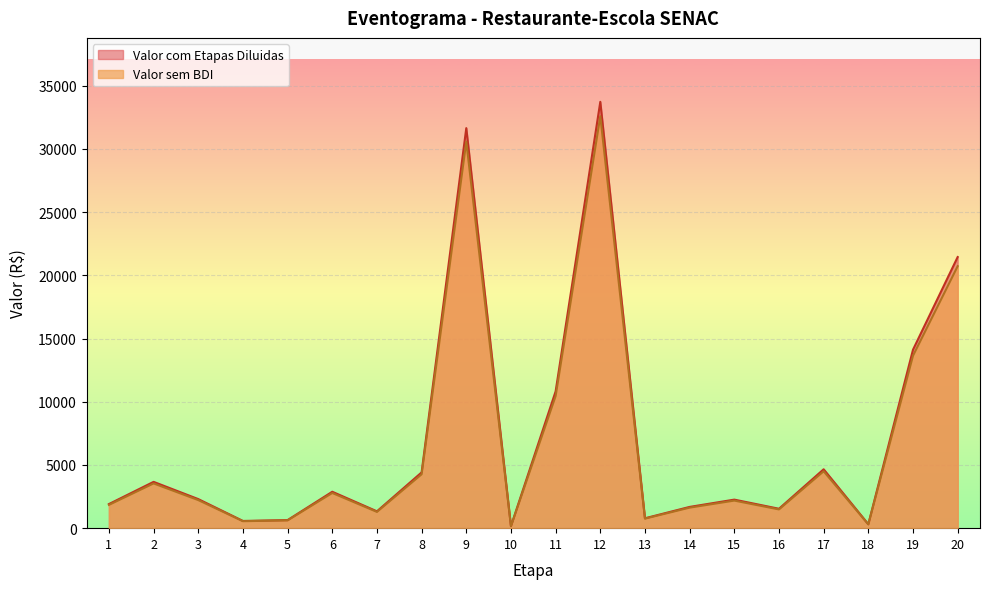

Between 1 and 11, which is larger?

11